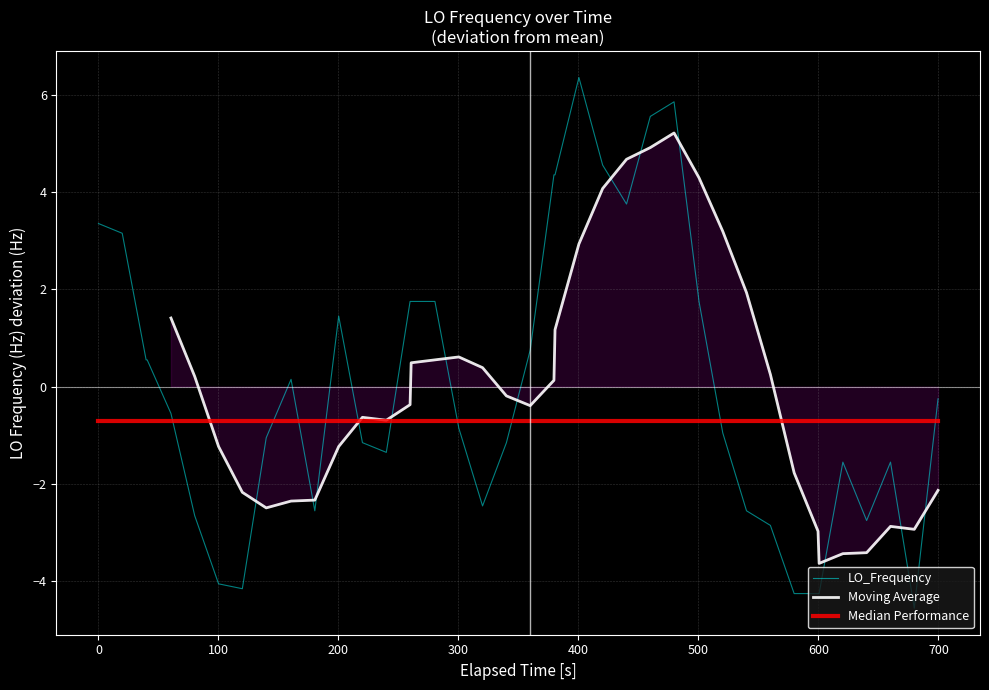

What is the lowest value of the LO_Frequency series?

-4.6